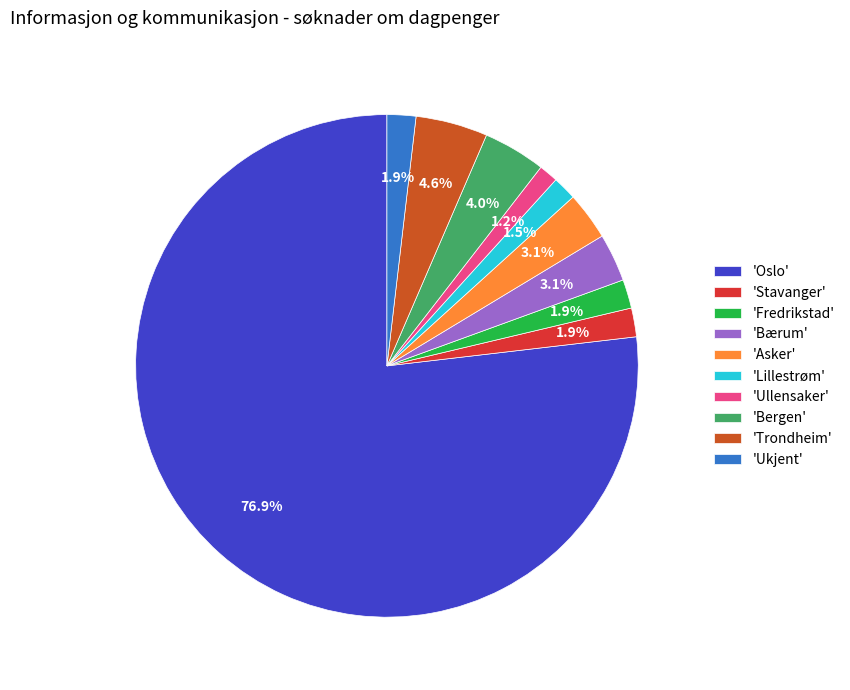

Approximately how many times larger is the value at 'Bergen' compared to 'Trondheim'?

0.9